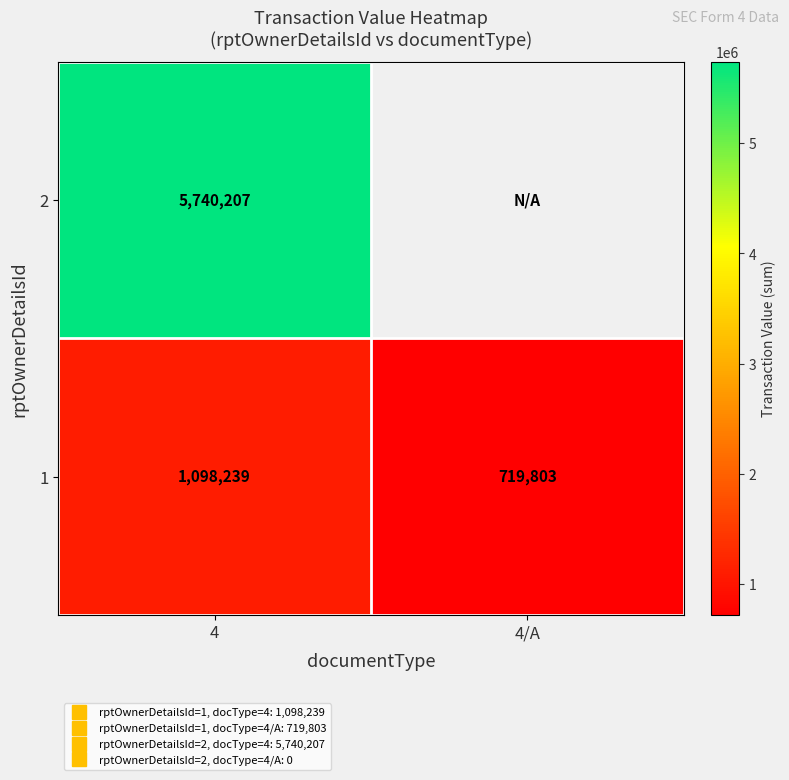

Which series has the largest range (max minus min)?

1